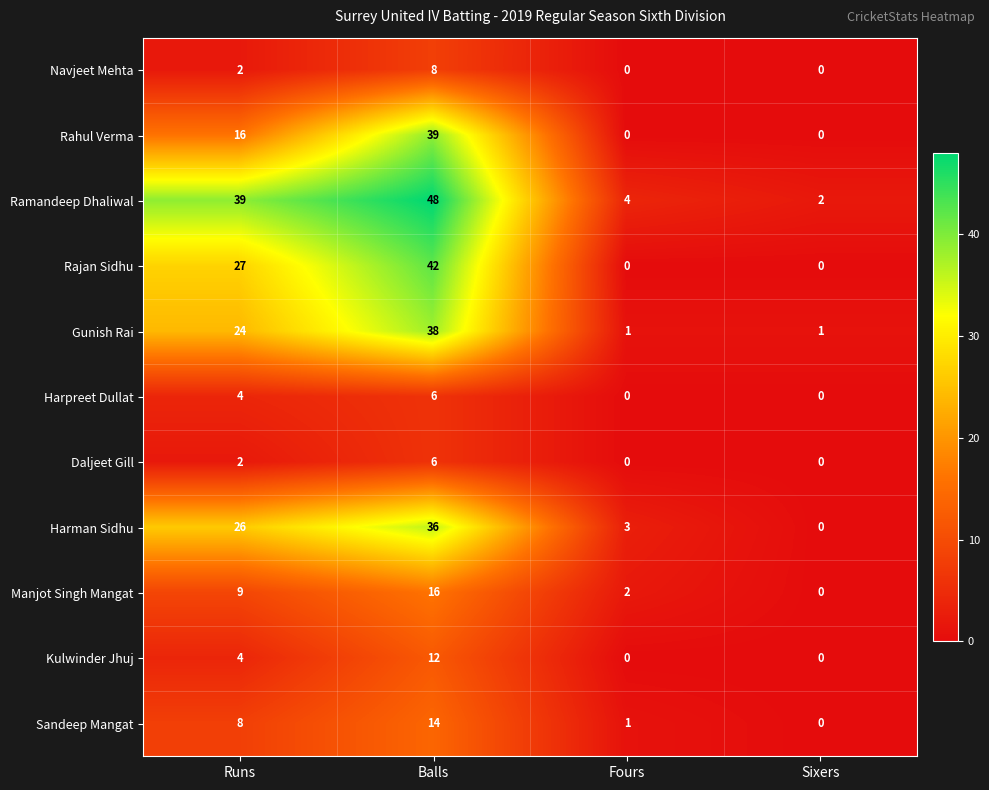

How many Harpreet Dullat values are between 0 and 6?

4